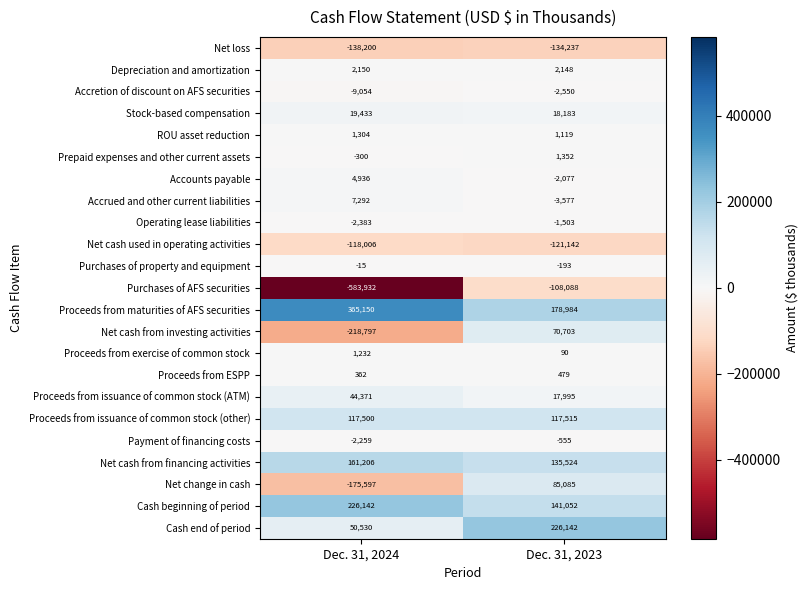

Which category has the lowest value across all series?

Dec. 31, 2024